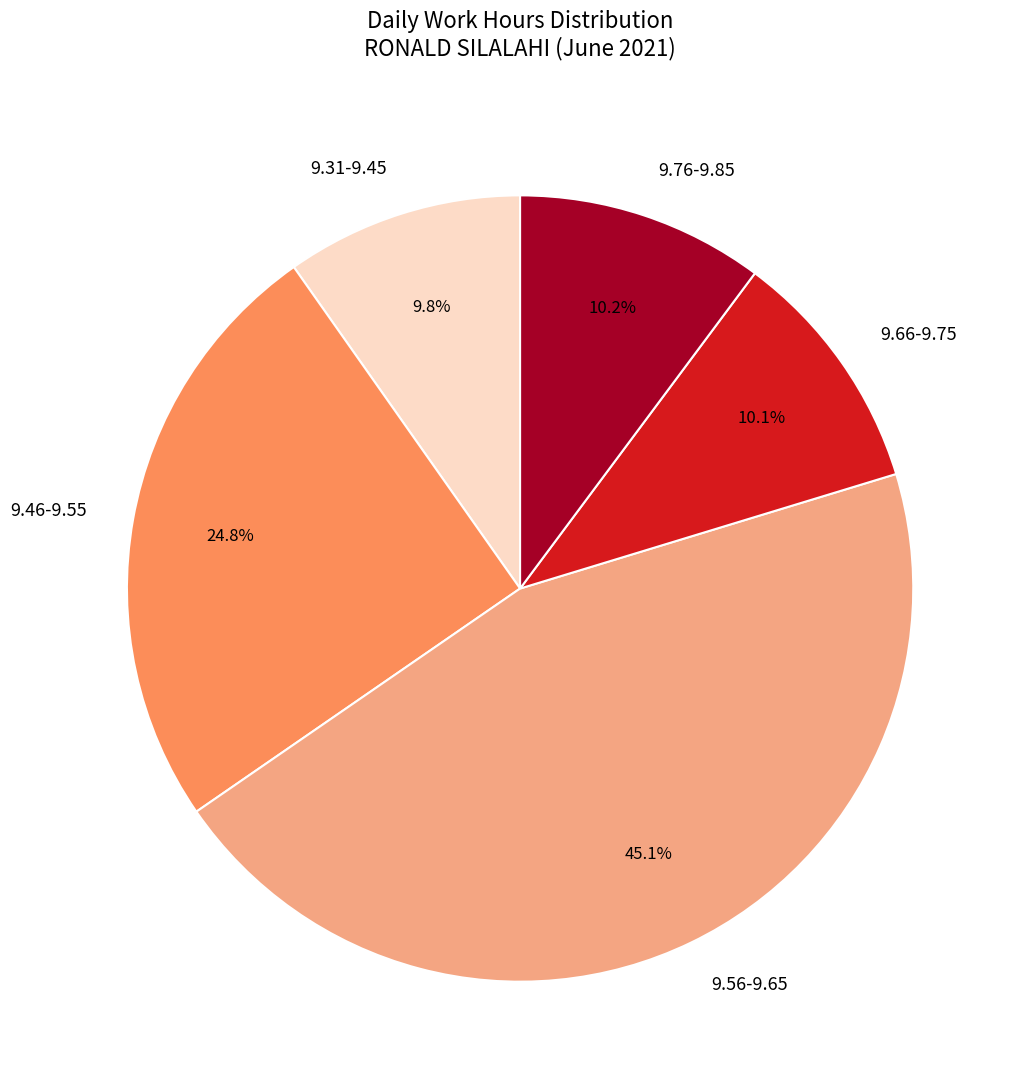

Does 9.31-9.45 account for over 50% of the chart?

No